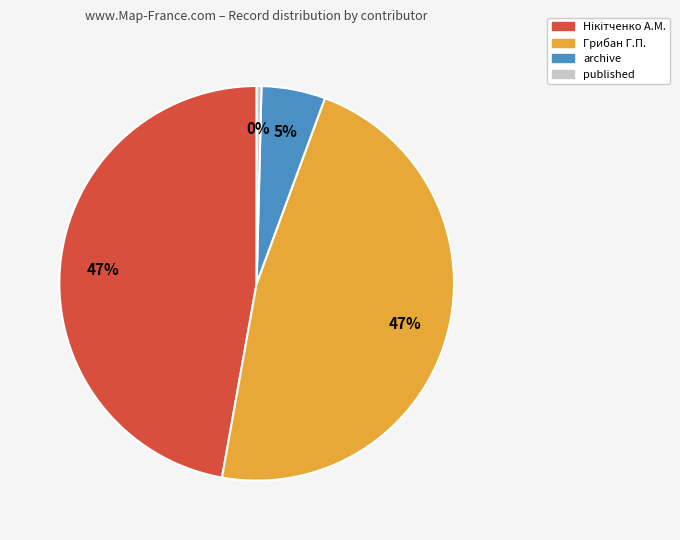

To the nearest percent, what is the average slice percentage?

25%